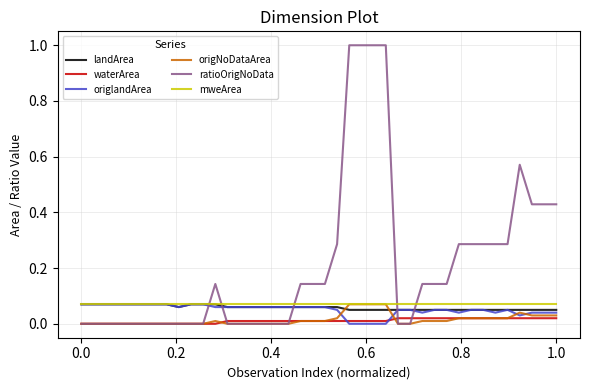

True or false: landArea and waterArea intersect in this chart.

False